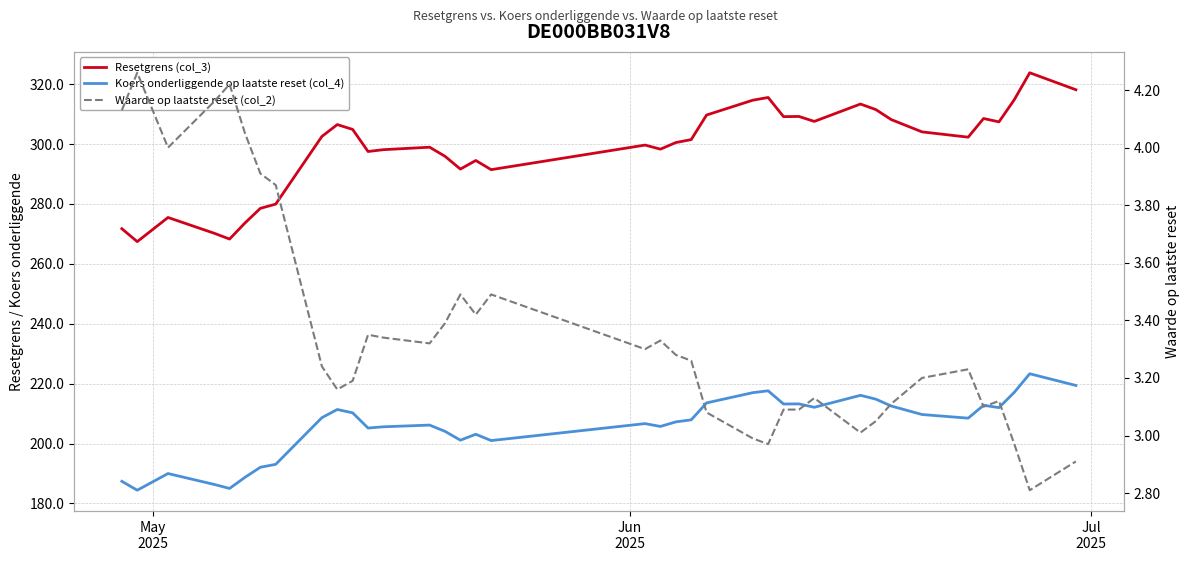

Count the number of categories in the chart.

38